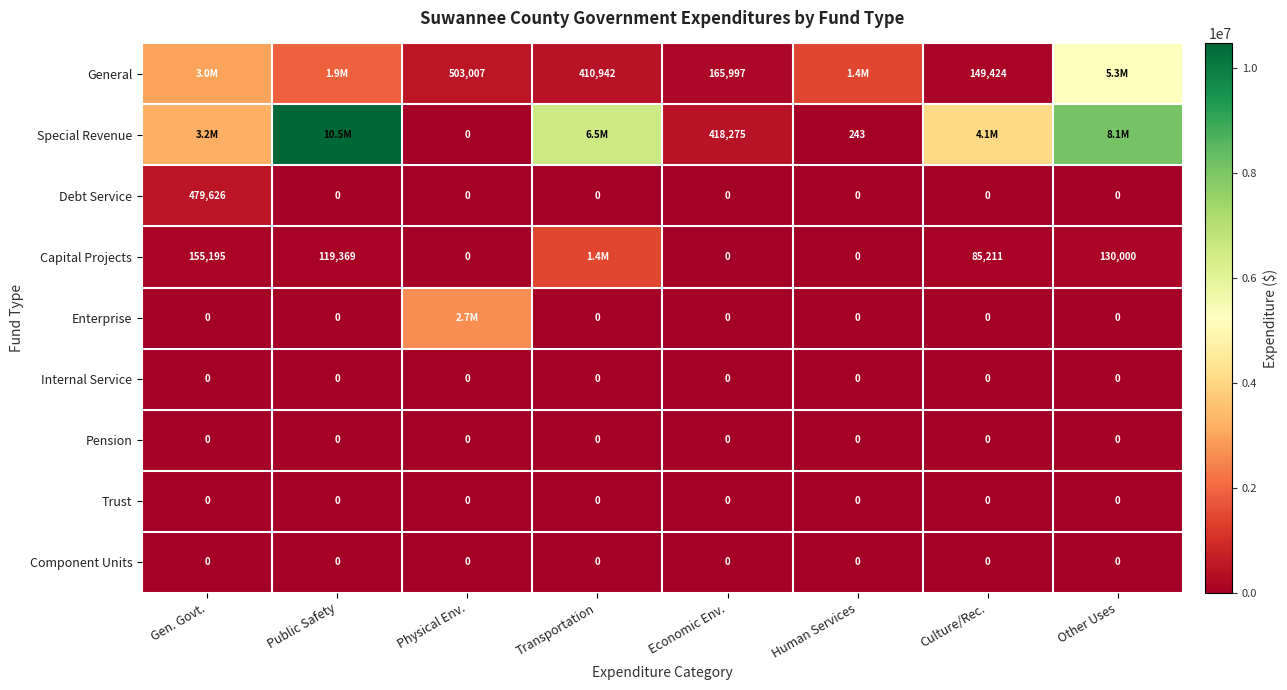

The value of Capital Projects at Culture/Rec. is 85211. True or false?

True